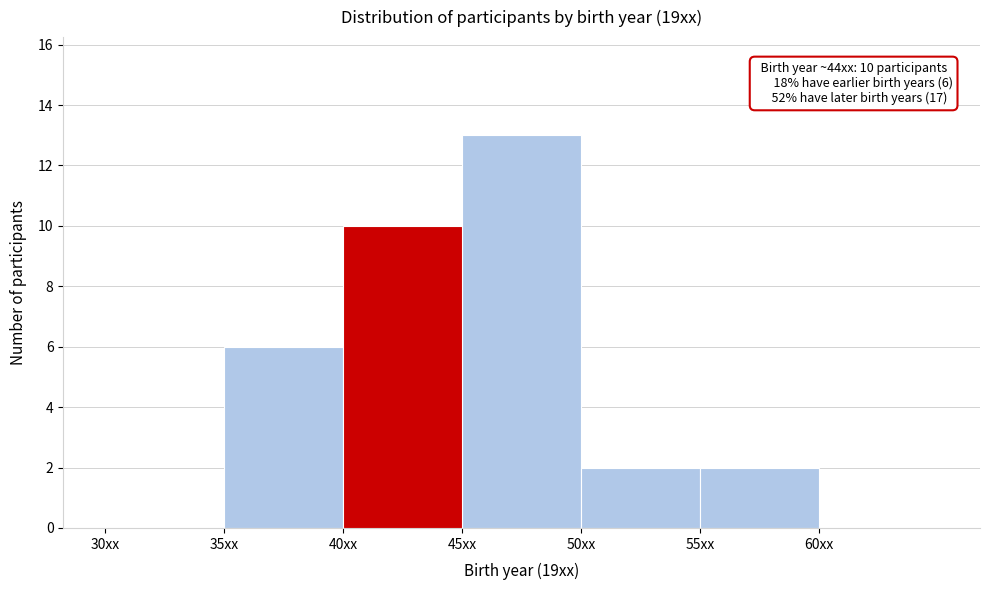

Over which range of the x-axis is the bar tallest?

45 to 50